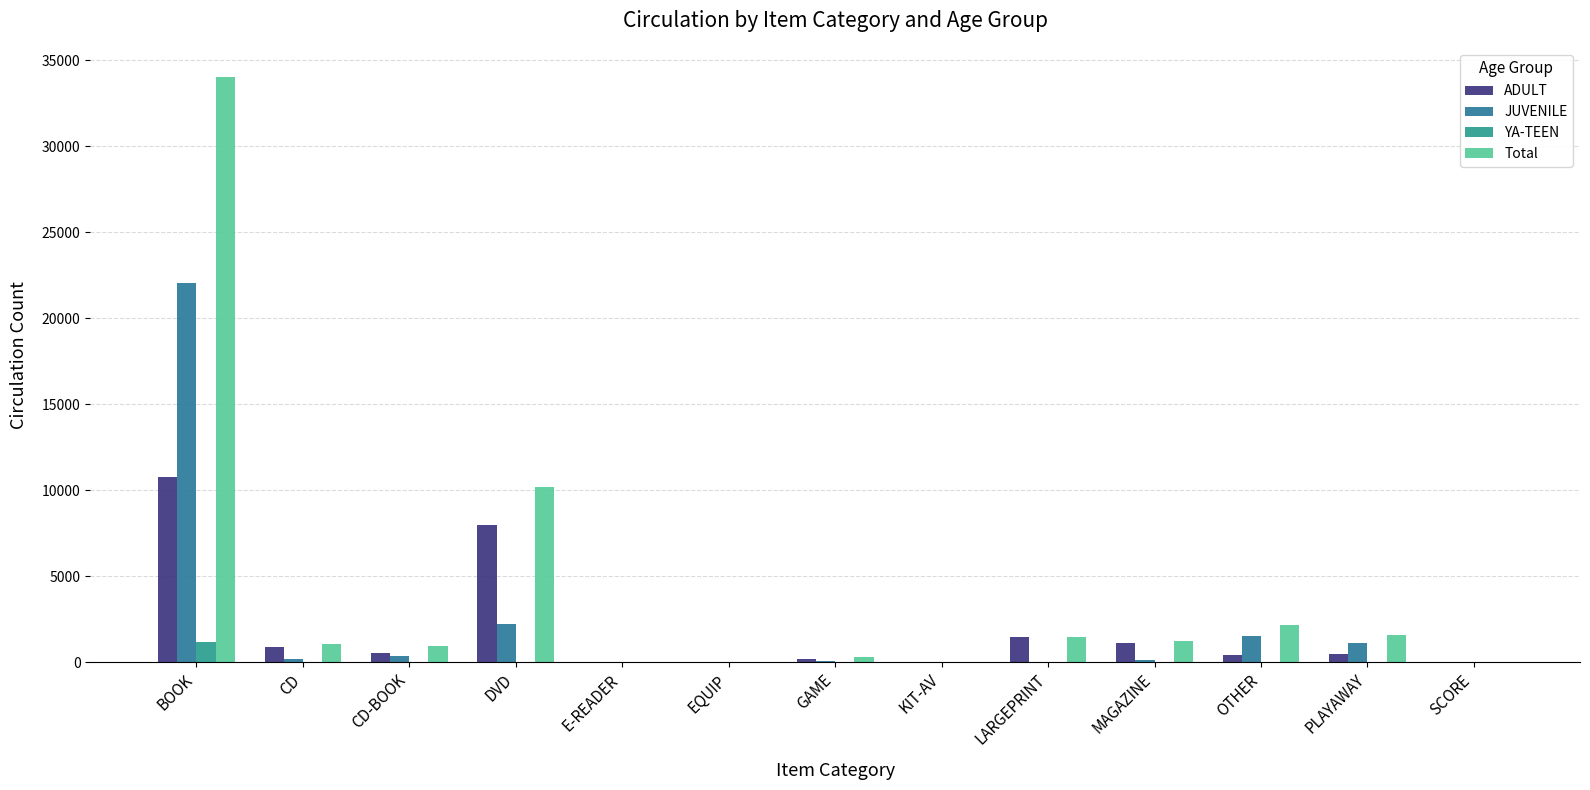

Reading left to right, extract all data points from this chart.

ADULT: BOOK=10792	CD=895	CD-BOOK=528	DVD=7958	E-READER=0	EQUIP=1	GAME=199	KIT-AV=3	LARGEPRINT=1461	MAGAZINE=1119	OTHER=446	PLAYAWAY=468	SCORE=17
JUVENILE: BOOK=22071	CD=176	CD-BOOK=386	DVD=2227	E-READER=19	EQUIP=10	GAME=91	KIT-AV=3	LARGEPRINT=3	MAGAZINE=132	OTHER=1517	PLAYAWAY=1106	SCORE=2
YA-TEEN: BOOK=1154	CD=0	CD-BOOK=21	DVD=6	E-READER=1	EQUIP=0	GAME=0	KIT-AV=1	LARGEPRINT=0	MAGAZINE=5	OTHER=0	PLAYAWAY=12	SCORE=0
Total: BOOK=34018	CD=1071	CD-BOOK=935	DVD=10194	E-READER=20	EQUIP=11	GAME=290	KIT-AV=7	LARGEPRINT=1465	MAGAZINE=1256	OTHER=2196	PLAYAWAY=1586	SCORE=19